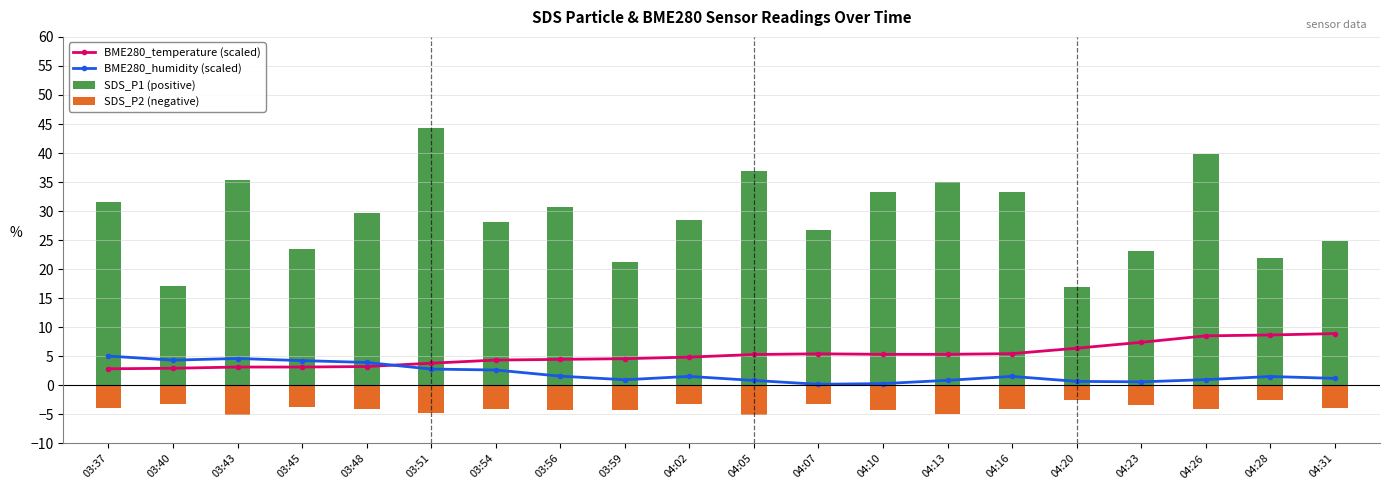

Reading left to right, extract all data points from this chart.

BME280_temperature (scaled): 03:37=2.8	03:40=2.9	03:43=3.2	03:45=3.2	03:48=3.2	03:51=3.8	03:54=4.3	03:56=4.5	03:59=4.6	04:02=4.9	04:05=5.3	04:07=5.4	04:10=5.3	04:13=5.3	04:16=5.5	04:20=6.4	04:23=7.4	04:26=8.5	04:28=8.7	04:31=8.9
BME280_humidity (scaled): 03:37=5.0	03:40=4.3	03:43=4.6	03:45=4.3	03:48=3.9	03:51=2.8	03:54=2.6	03:56=1.6	03:59=1.0	04:02=1.5	04:05=0.8	04:07=0.2	04:10=0.3	04:13=0.9	04:16=1.5	04:20=0.7	04:23=0.6	04:26=1.0	04:28=1.5	04:31=1.2
SDS_P1 (positive): 03:37=31.6	03:40=17.1	03:43=35.3	03:45=23.5	03:48=29.6	03:51=44.3	03:54=28.1	03:56=30.6	03:59=21.3	04:02=28.6	04:05=36.9	04:07=26.8	04:10=33.2	04:13=35.0	04:16=33.3	04:20=16.9	04:23=23.2	04:26=39.8	04:28=22.0	04:31=24.8
SDS_P2 (negative): 03:37=-3.9	03:40=-3.3	03:43=-5.2	03:45=-3.7	03:48=-4.2	03:51=-4.7	03:54=-4.1	03:56=-4.3	03:59=-4.2	04:02=-3.3	04:05=-5.0	04:07=-3.2	04:10=-4.2	04:13=-5.0	04:16=-4.0	04:20=-2.5	04:23=-3.5	04:26=-4.1	04:28=-2.5	04:31=-3.9